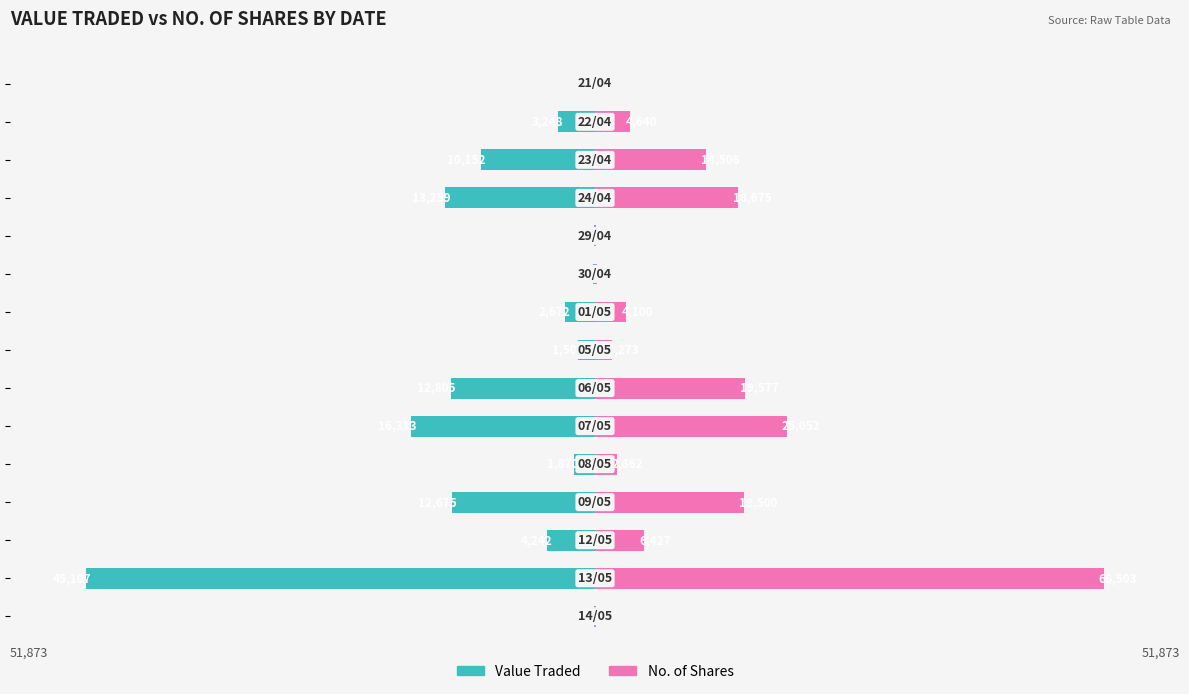

What is the smallest value displayed?

-45107.0